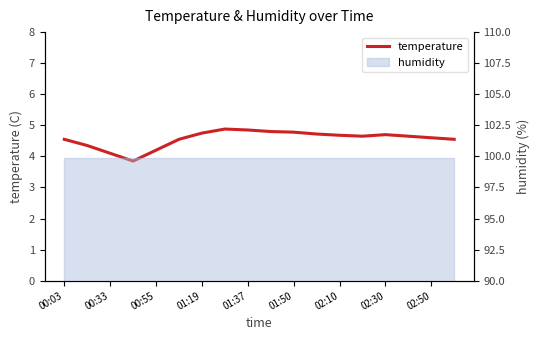

How many interior local peaks (higher than both neighbors) does the data have?

2